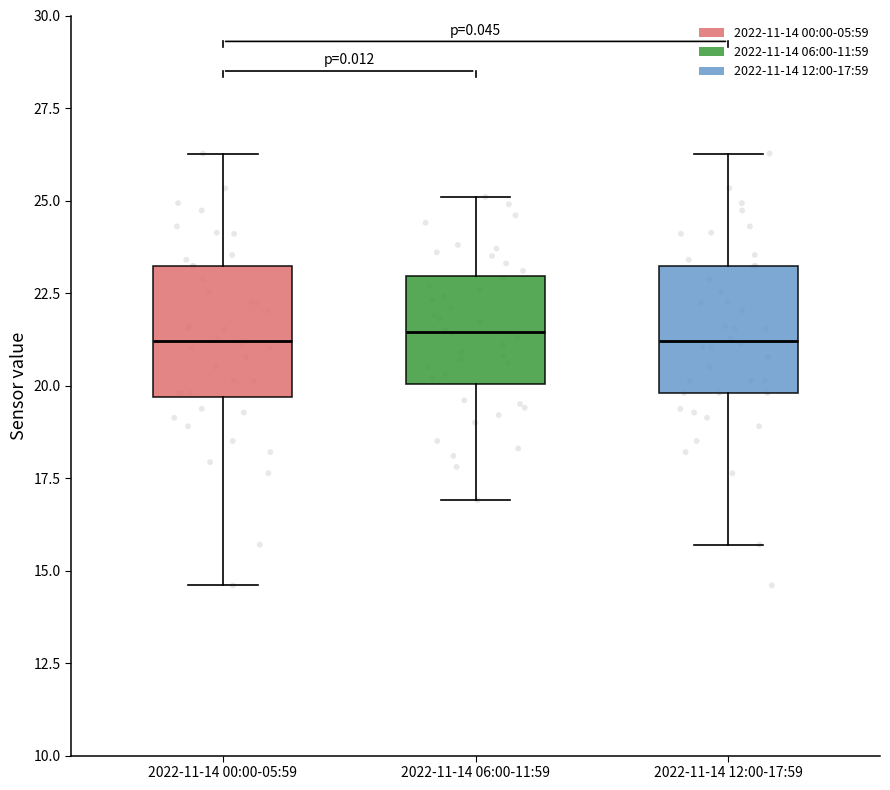

Reading left to right, transcribe this box plot: for each box, give where its median line is, the range the box spans, and where its two whiskers end, as read against the y-axis. The values are not printed on the chart, so give them approximately, as read against the axis.

2022-11-14 00:00-05:59: median 21.0, box 19.5 to 23.0, whiskers 14.5 to 26.5
2022-11-14 06:00-11:59: median 21.5, box 20.0 to 23.0, whiskers 17.0 to 25.0
2022-11-14 12:00-17:59: median 21.0, box 20.0 to 23.0, whiskers 15.5 to 26.5